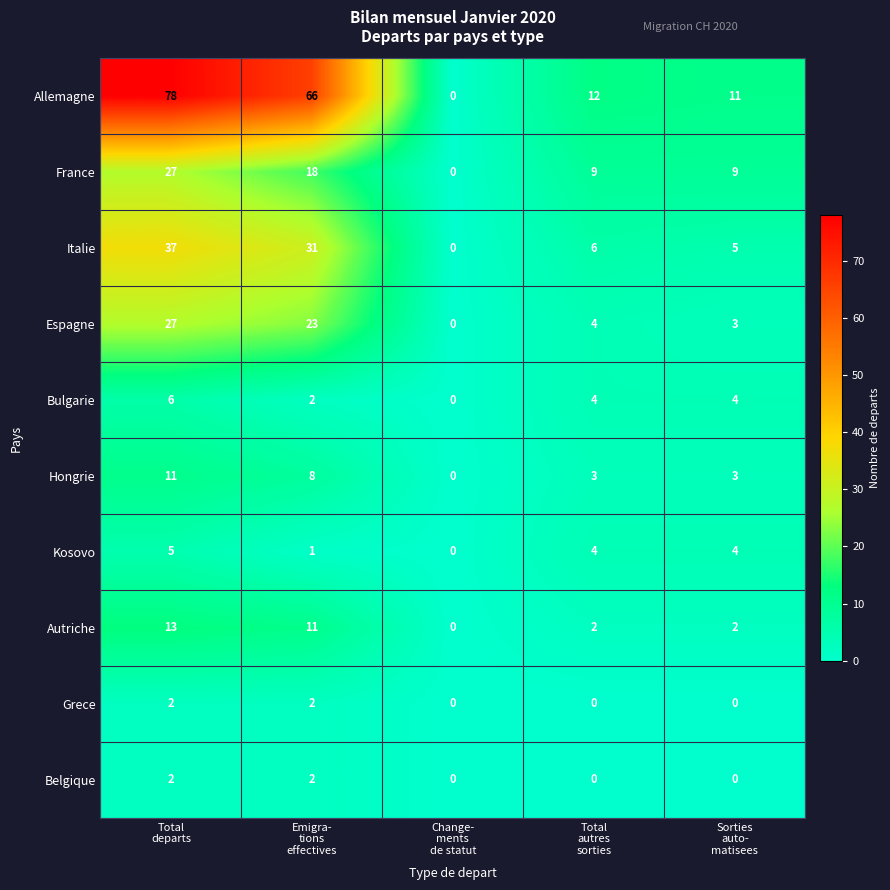

How many Belgique values are between 0 and 2?

5